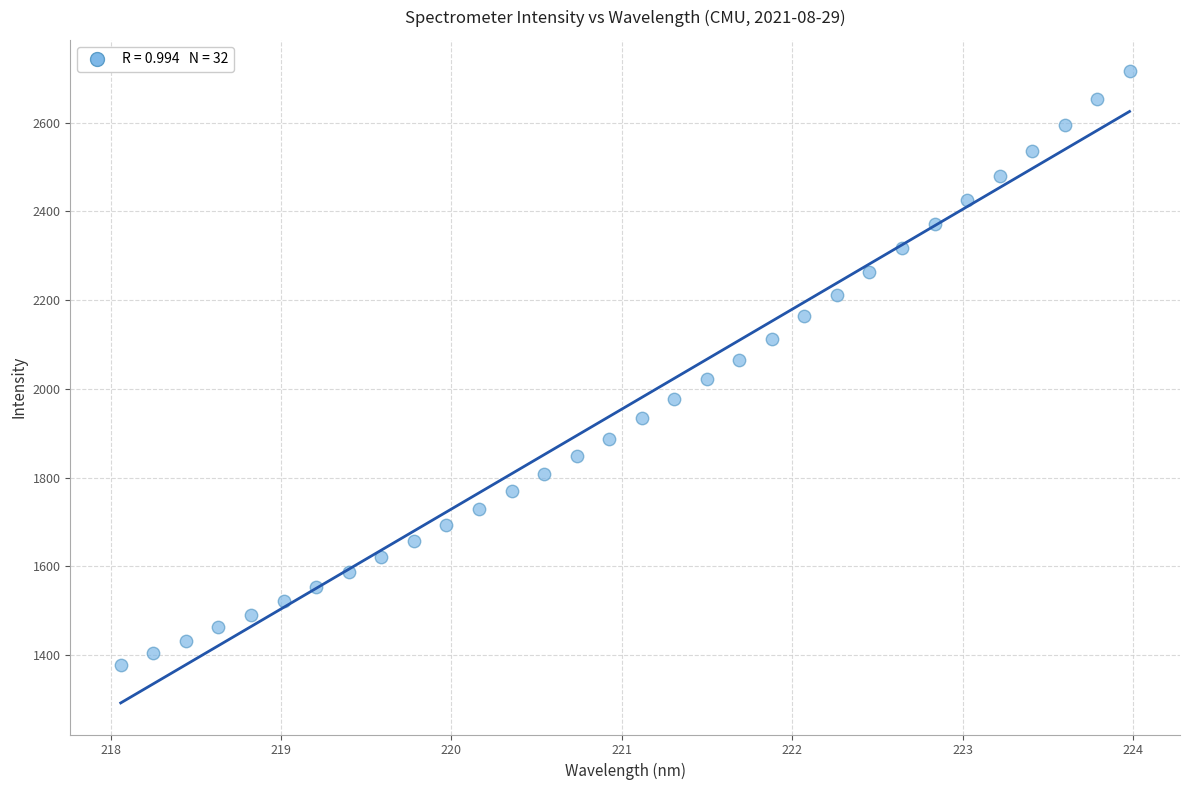

What is the range of Y values (max minus min)?

1337.5